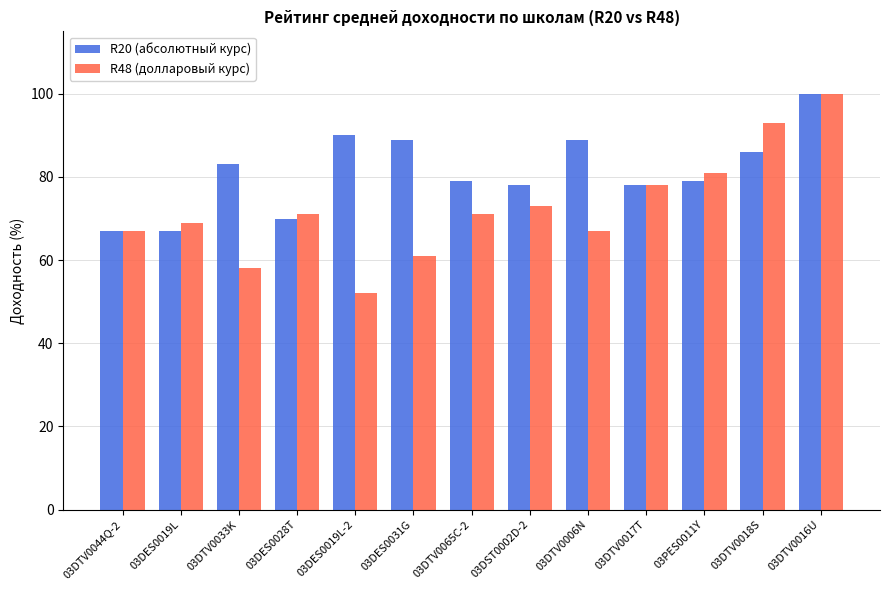

How many distinct data groups are displayed?

2